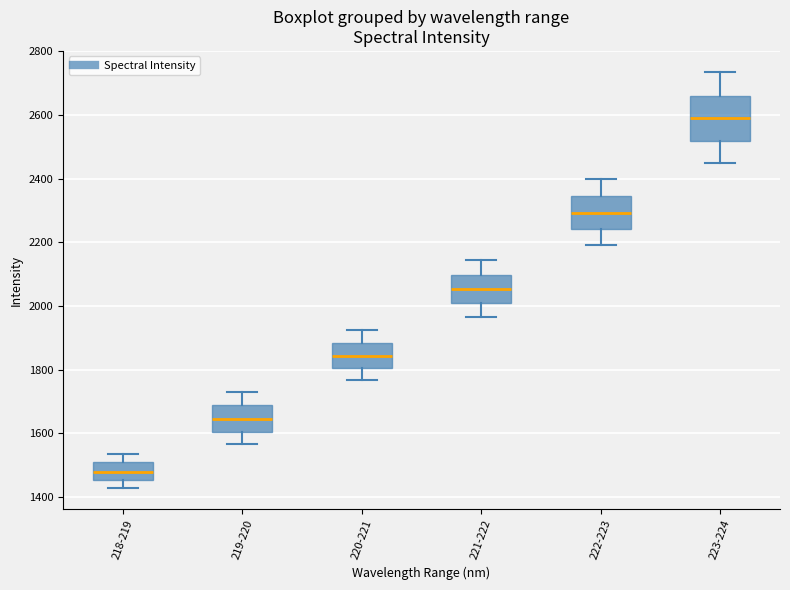

Reading left to right, read every box against the y-axis: the position of its median line, the range the box covers, and the ends of its whiskers. The values are not printed on the chart, so give them approximately, as read against the axis.

218-219: median 1480, box 1460 to 1520, whiskers 1420 to 1540
219-220: median 1640, box 1600 to 1680, whiskers 1560 to 1740
220-221: median 1840, box 1800 to 1880, whiskers 1760 to 1920
221-222: median 2060, box 2020 to 2100, whiskers 1960 to 2140
222-223: median 2300, box 2240 to 2340, whiskers 2200 to 2400
223-224: median 2600, box 2520 to 2660, whiskers 2460 to 2740